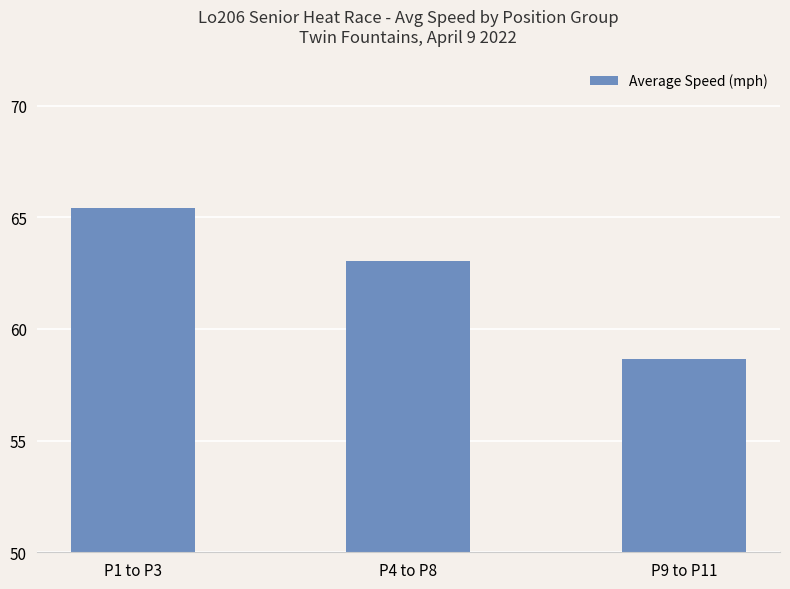

List the labels in order of value, largest first.

P1 to P3, P4 to P8, P9 to P11